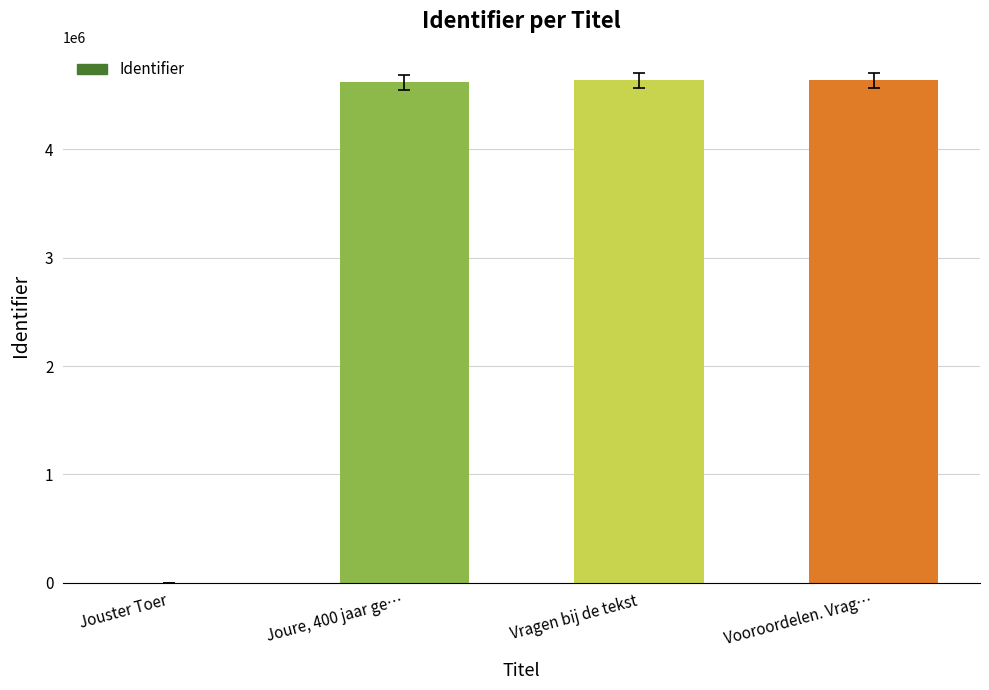

Between Vooroordelen. Vrag… and Jouster Toer, which is larger?

Vooroordelen. Vrag…